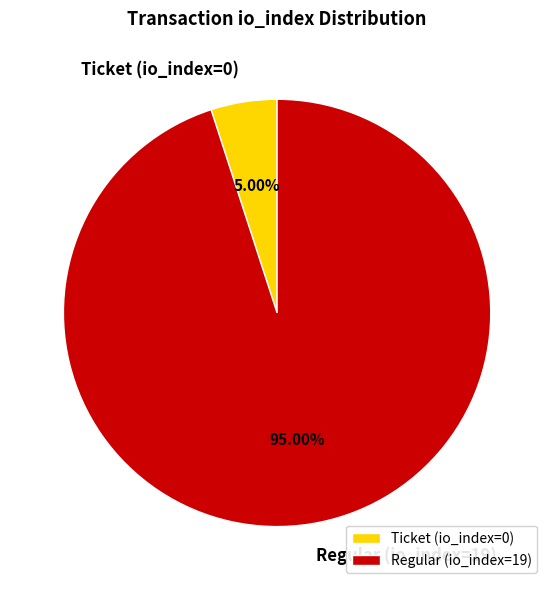

Rank the categories by value from lowest to highest.

Ticket (io_index=0), Regular (io_index=19)